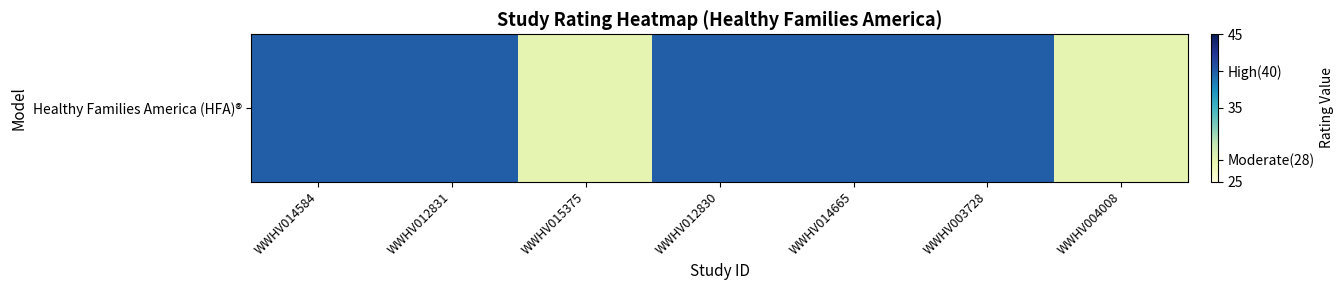

What is the change in value from WWHV015375 to WWHV003728?

+12